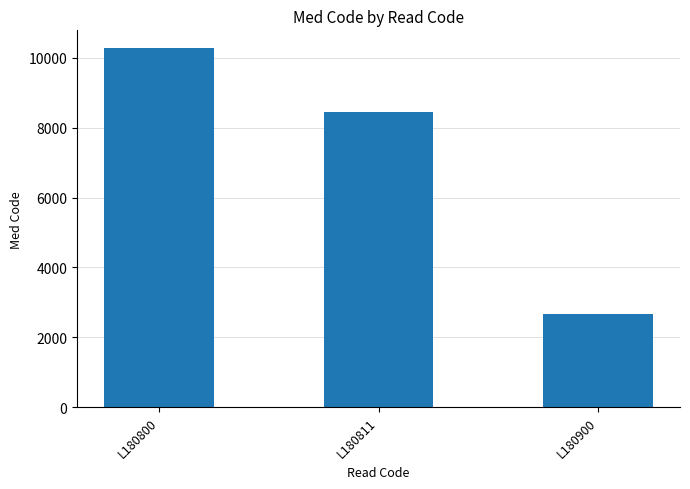

What is the average value?

7129